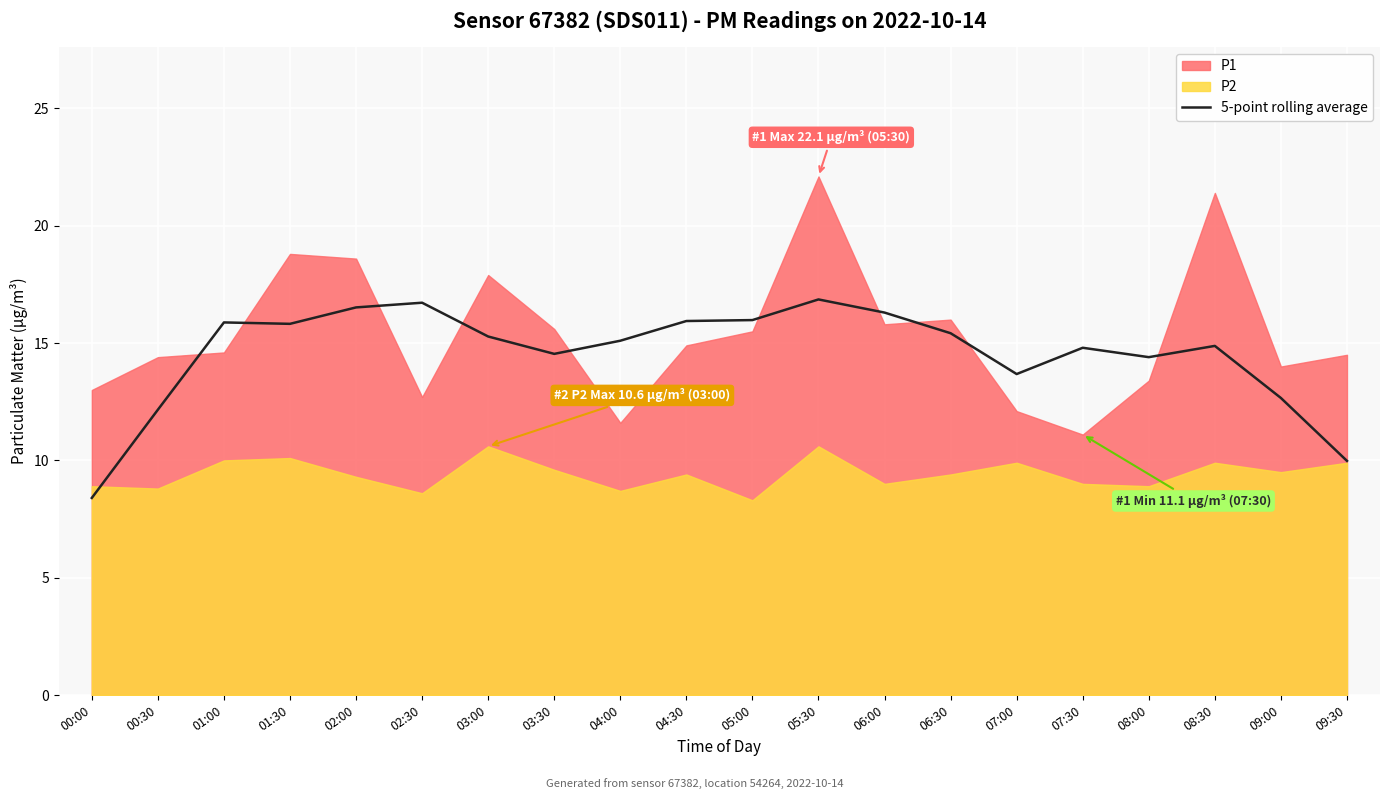

Which category has the lowest value across all series?

00:00